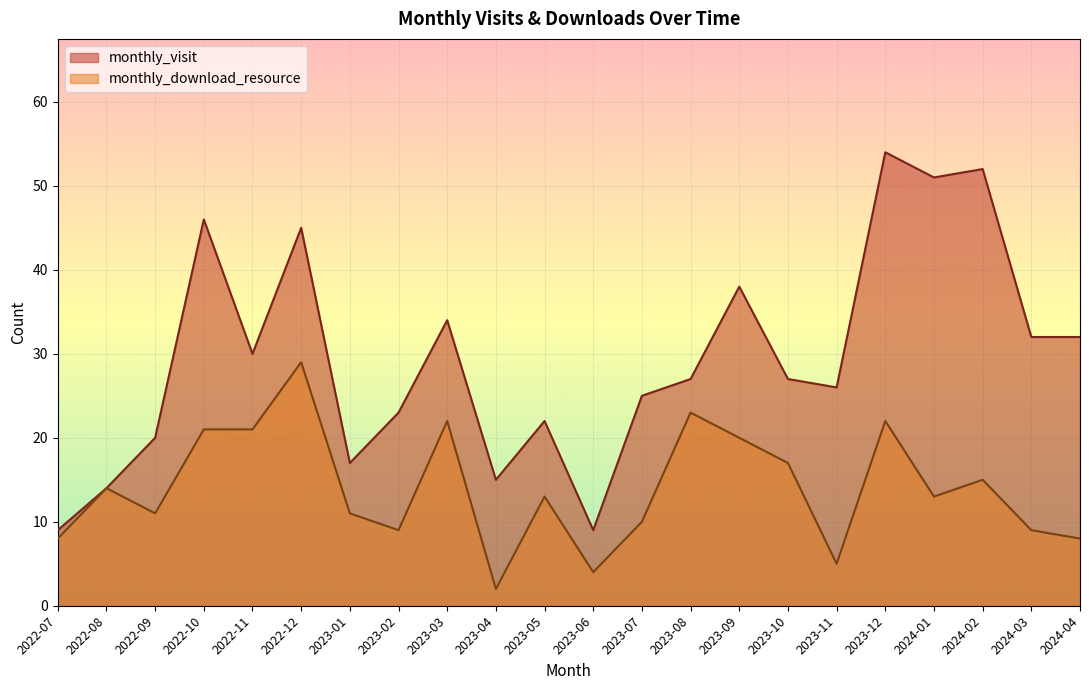

What is the label of the 1st point from the left?

2022-07